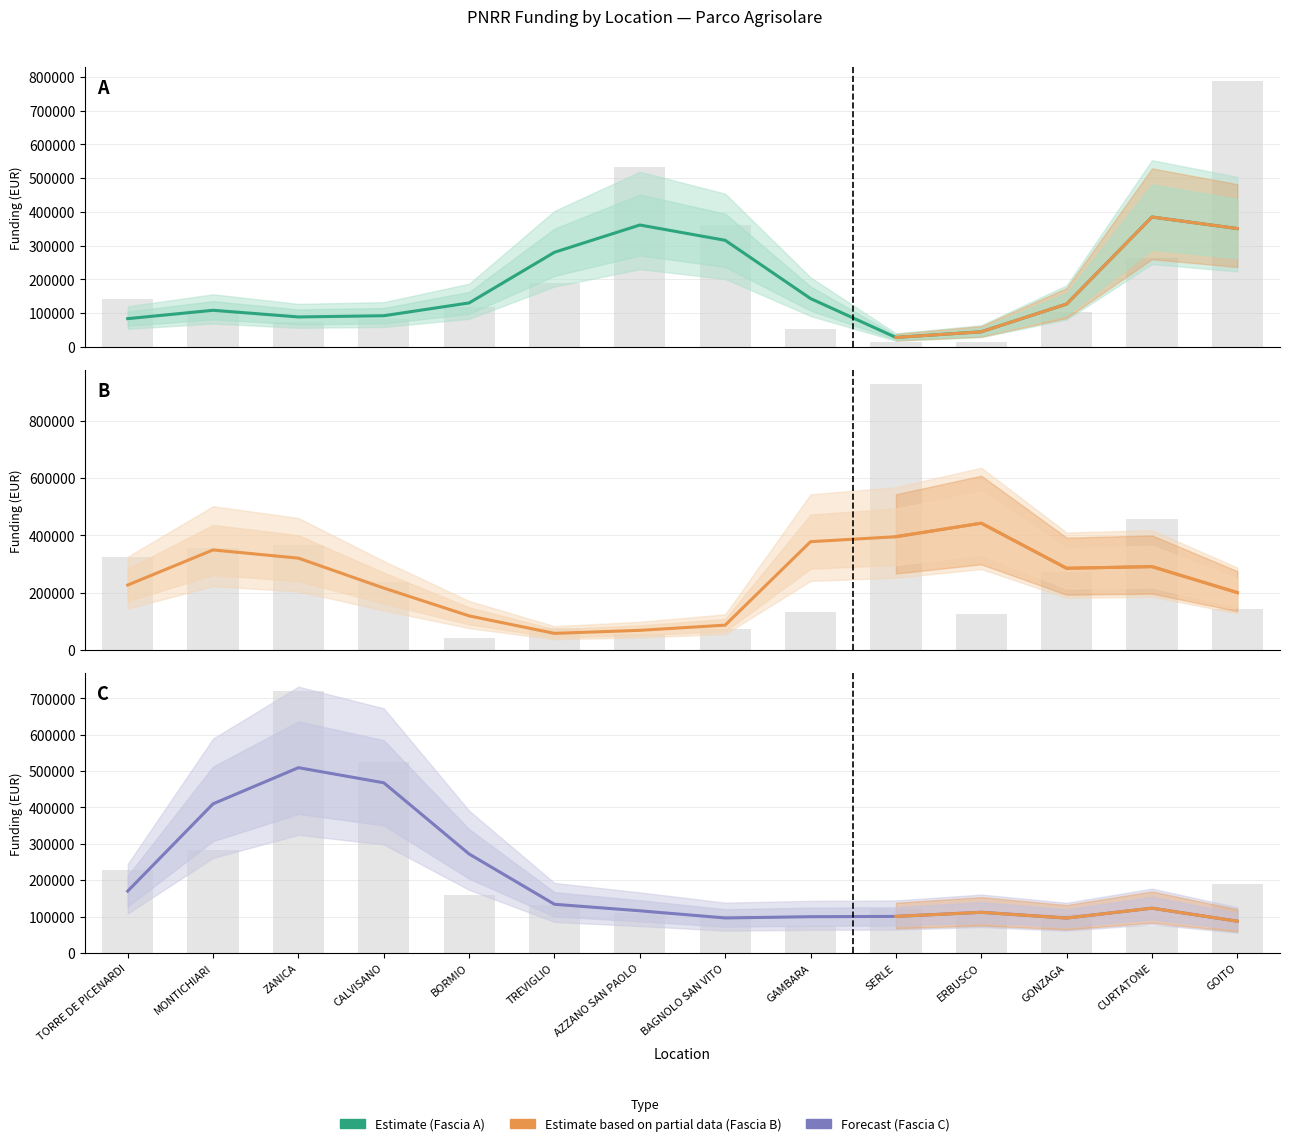

At which category is the sum across all series the highest?

ZANICA